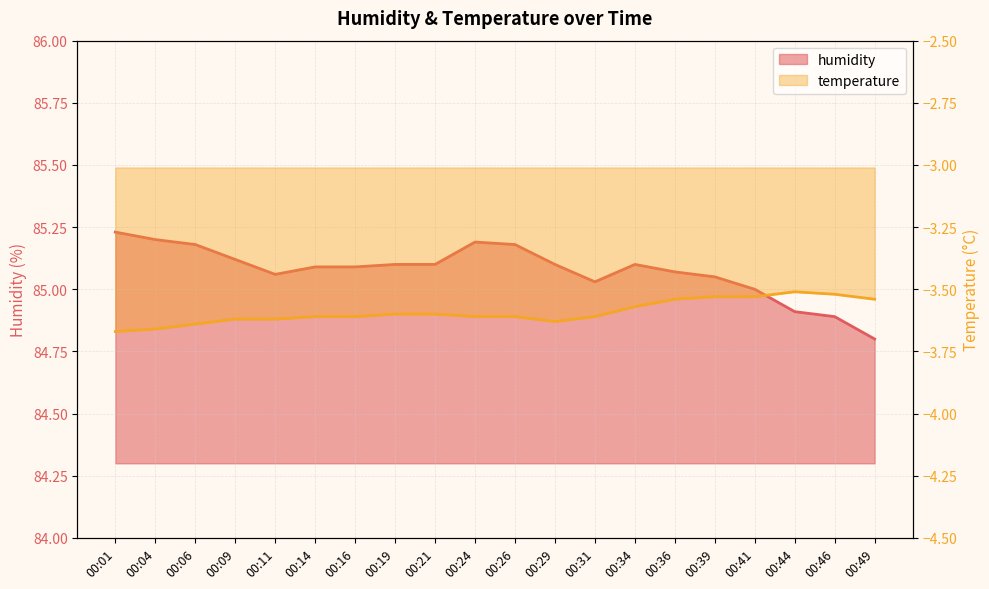

What is the maximum value shown in the chart?

85.2